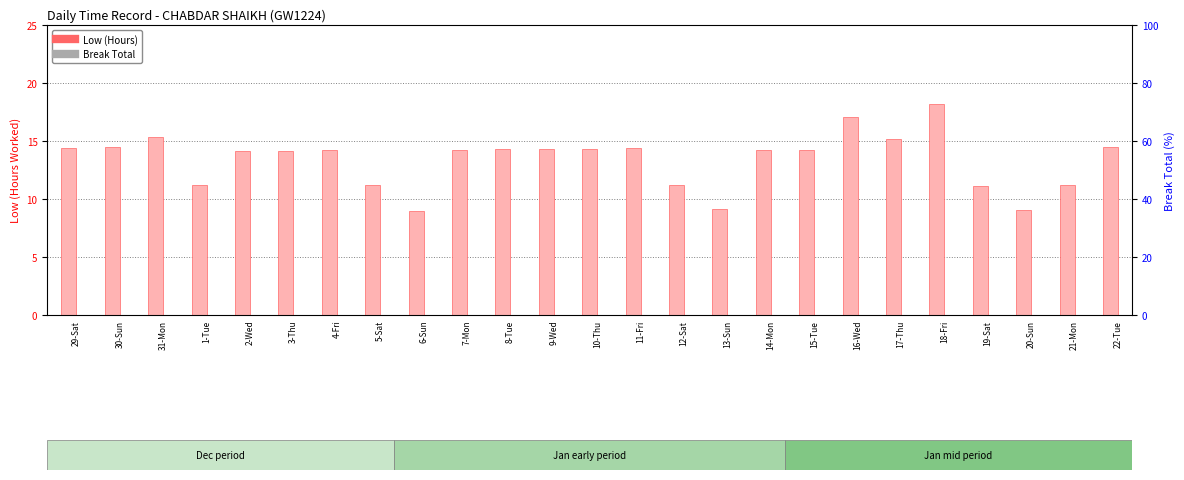

Reading left to right, transcribe all the data shown in this chart.

Low (Hours): 14.4	14.5	15.3	11.2	14.1	14.2	14.2	11.2	8.9	14.2	14.3	14.3	14.3	14.4	11.2	9.1	14.2	14.2	17.1	15.2	18.2	11.1	9.1	11.2	14.5
Break Total: 0.0	0.0	0.0	0.0	0.0	0.0	0.0	0.0	0.0	0.0	0.0	0.0	0.0	0.0	0.0	0.0	0.0	0.0	0.0	0.0	0.0	0.0	0.0	0.0	0.0